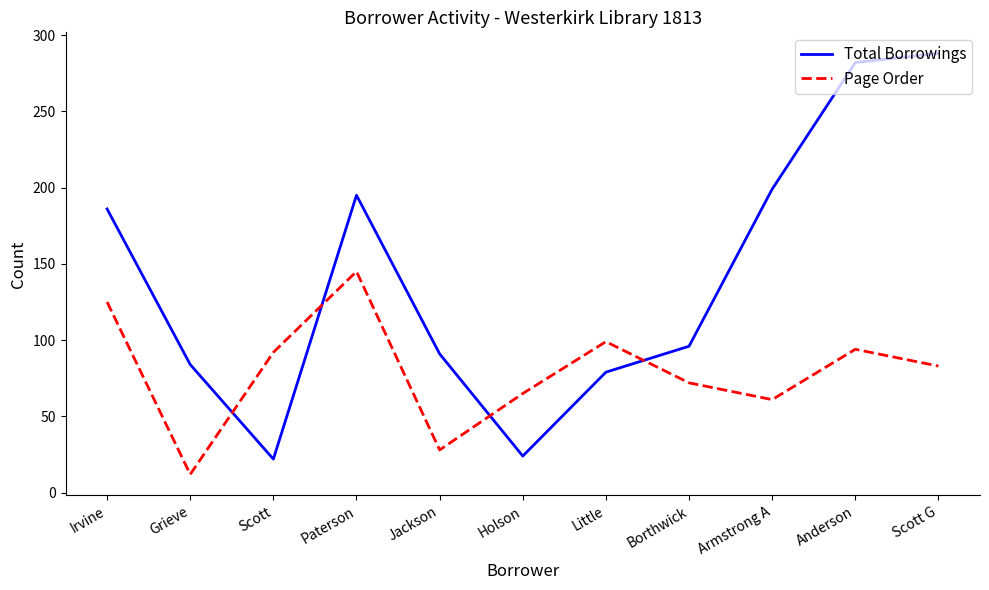

What is the total value across all series at Scott?

114